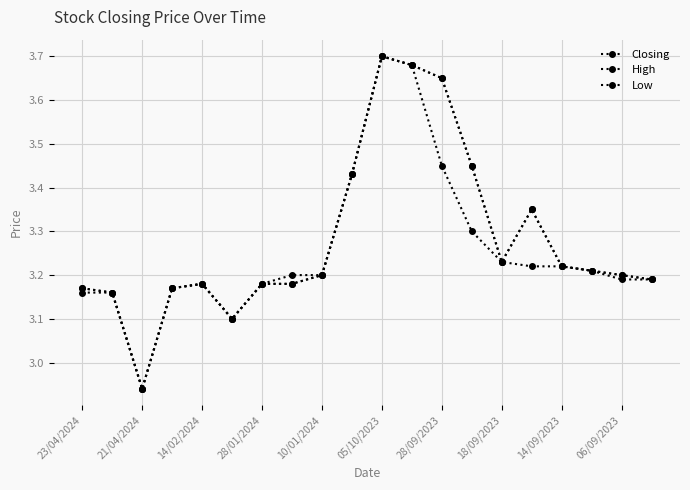

How many data points does each series have?

20